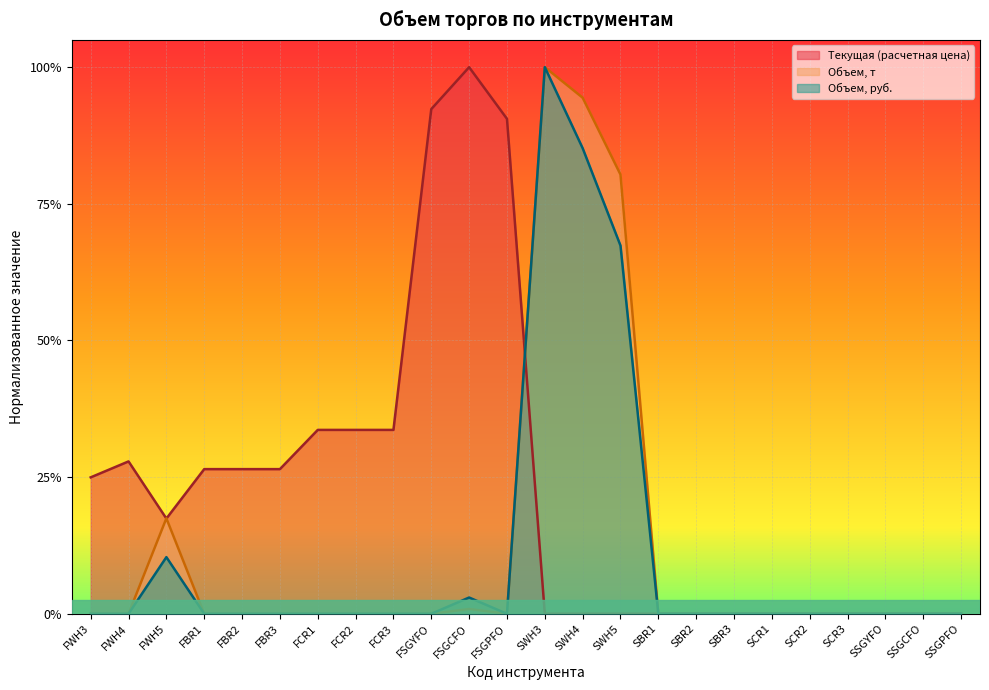

What is the label of the 16th point from the right?

FCR3